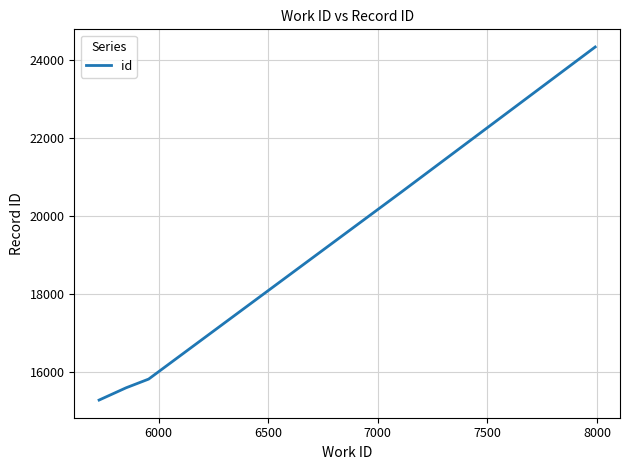

What is the smallest value displayed?

15267